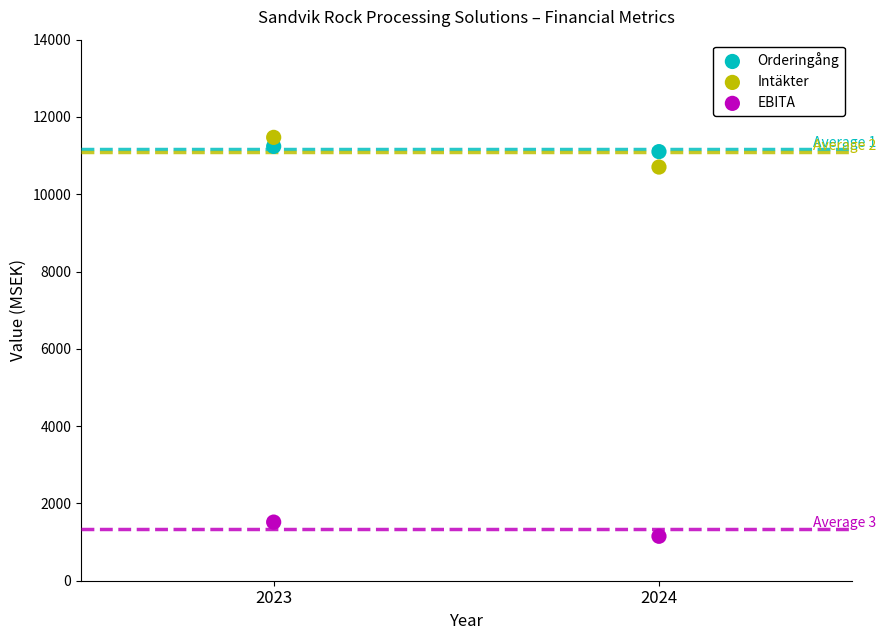

Across all data points, what is the average Y value?

7864